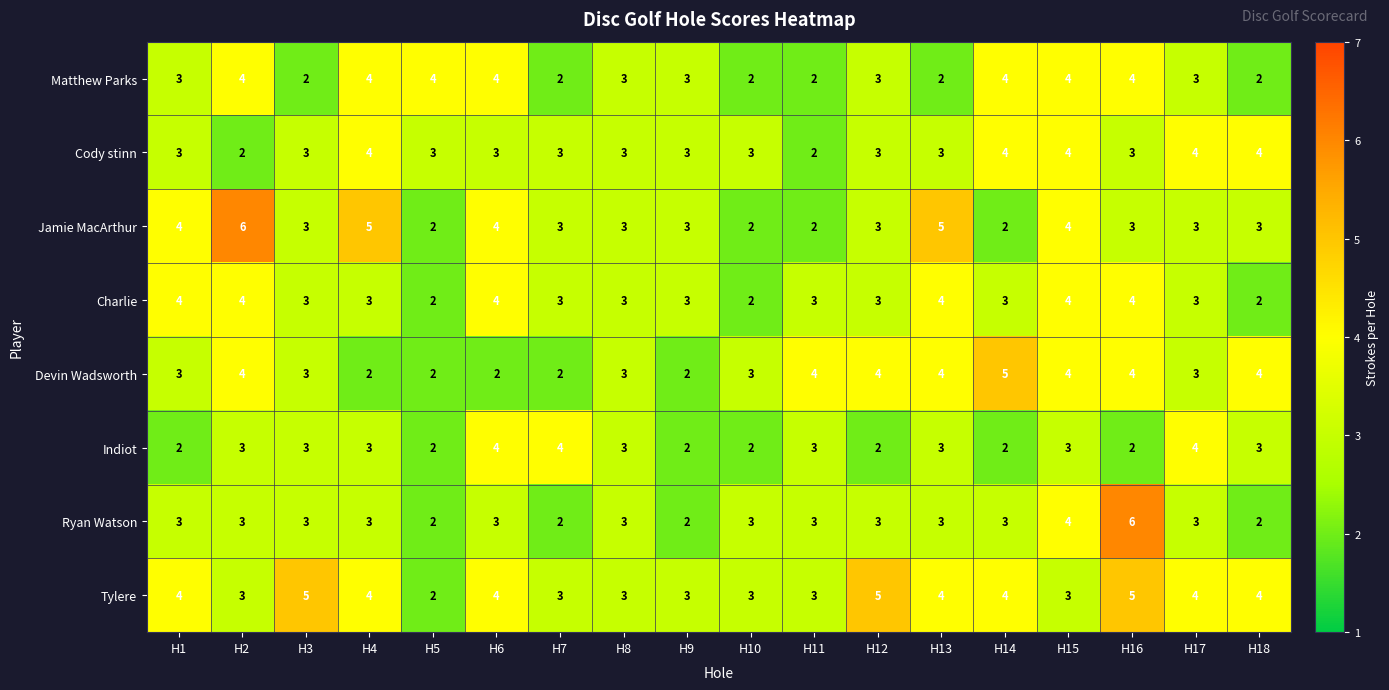

What is the greatest value displayed?

6